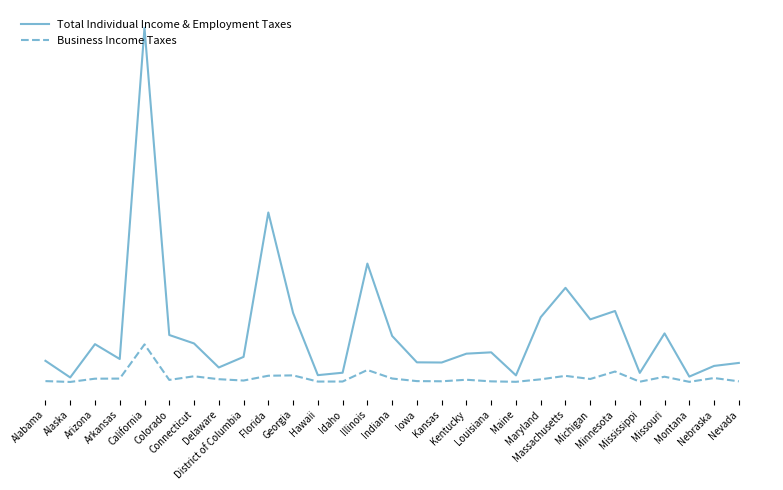

True or false: Total Individual Income & Employment Taxes has more than 1 interior local peaks.

True